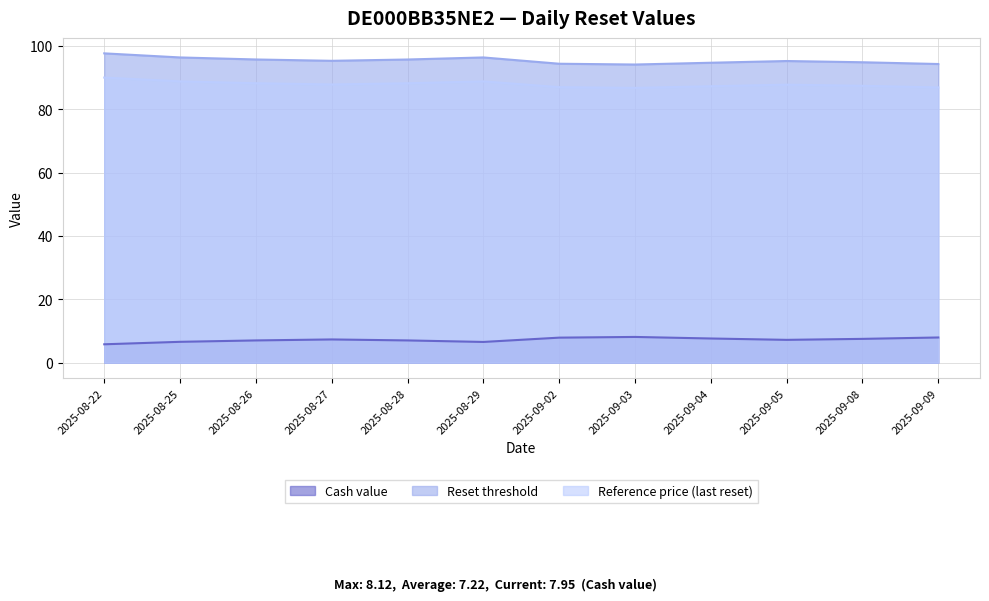

True or false: Cash value and Reference price (last reset) cross at least once.

False